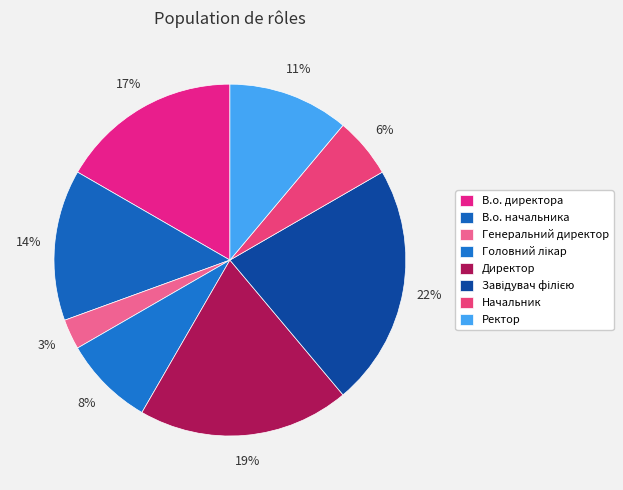

Count the number of slices in the pie.

8